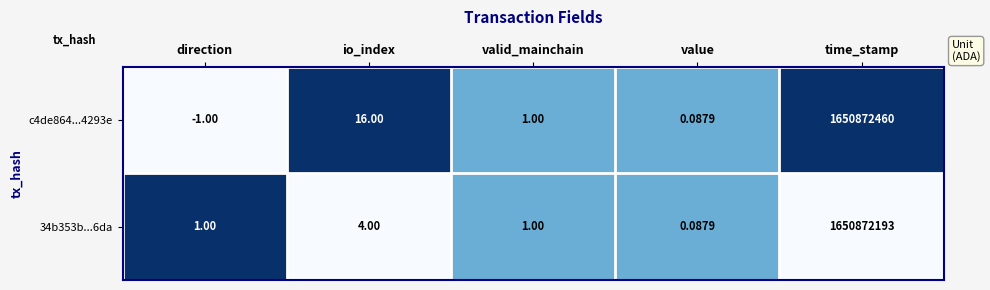

At which category is the sum across all series the highest?

time_stamp